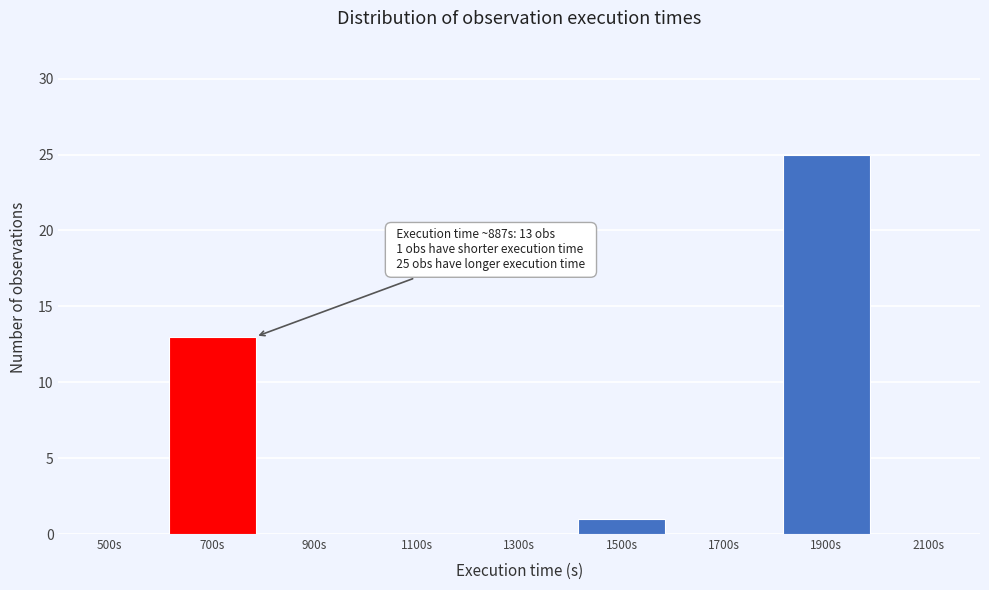

Reading right to left, what are all the values shown in this chart?

2100s=0	1900s=25	1700s=0	1500s=1	1300s=0	1100s=0	900s=0	700s=13	500s=0